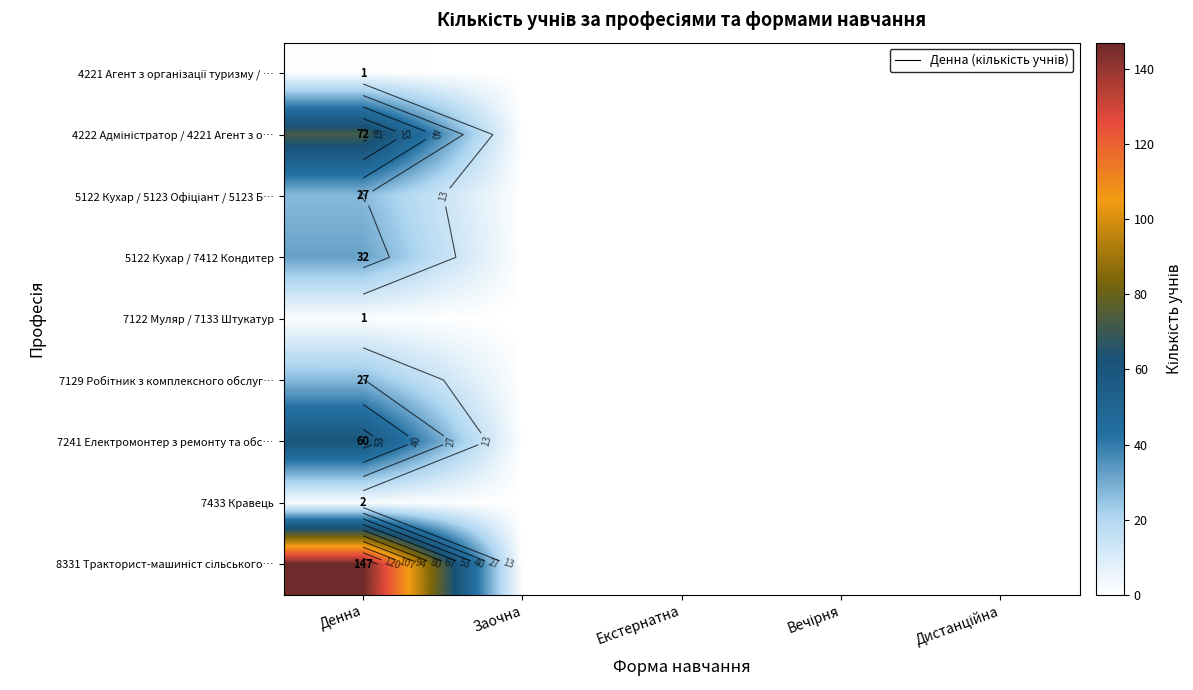

The value of 7241 Електромонтер з ремонту та обс… at Денна is 60. True or false?

True